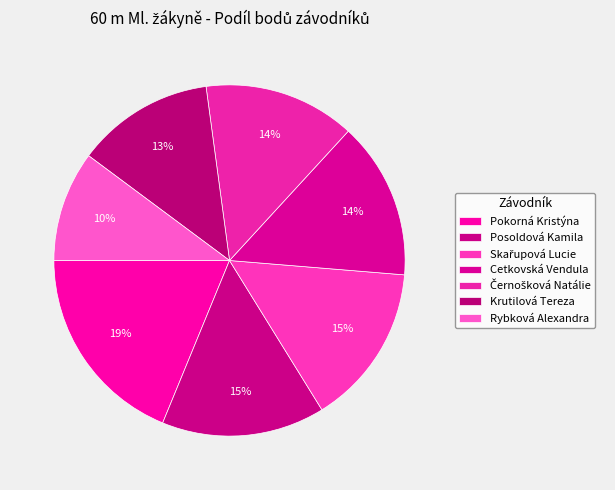

Do Pokorná Kristýna and Cetkovská Vendula together represent more than half of the pie?

No